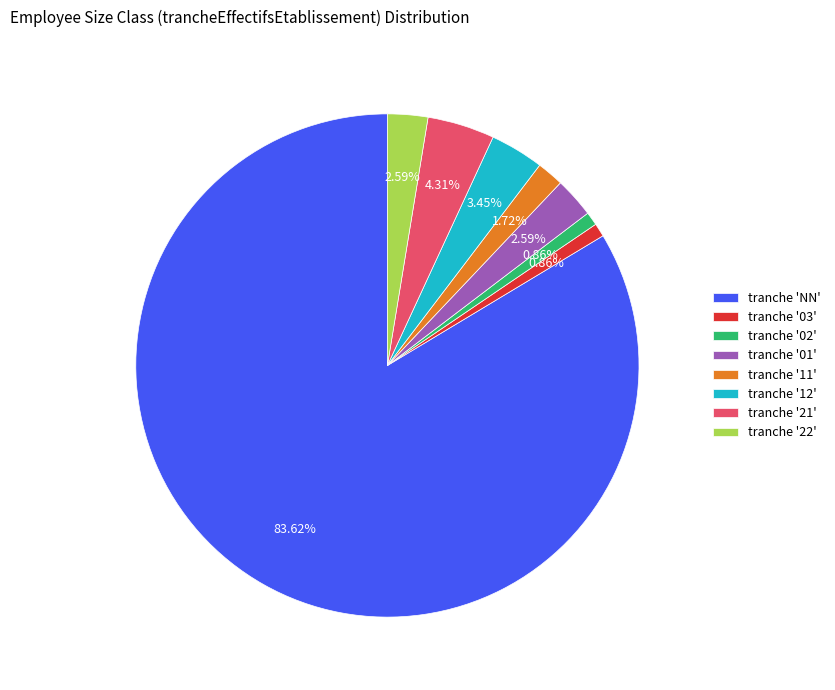

How many slices are in this pie chart?

8